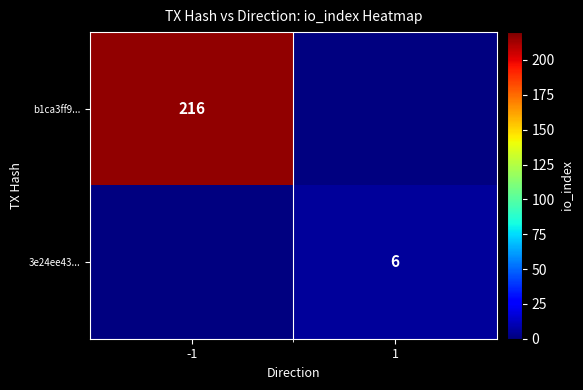

True or false: b1ca3ff9... has a value of 342 at -1.

False